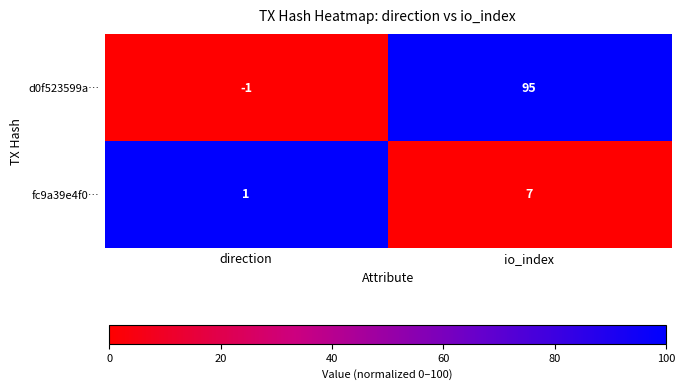

Is it true that d0f523599a… equals 145 at io_index?

False